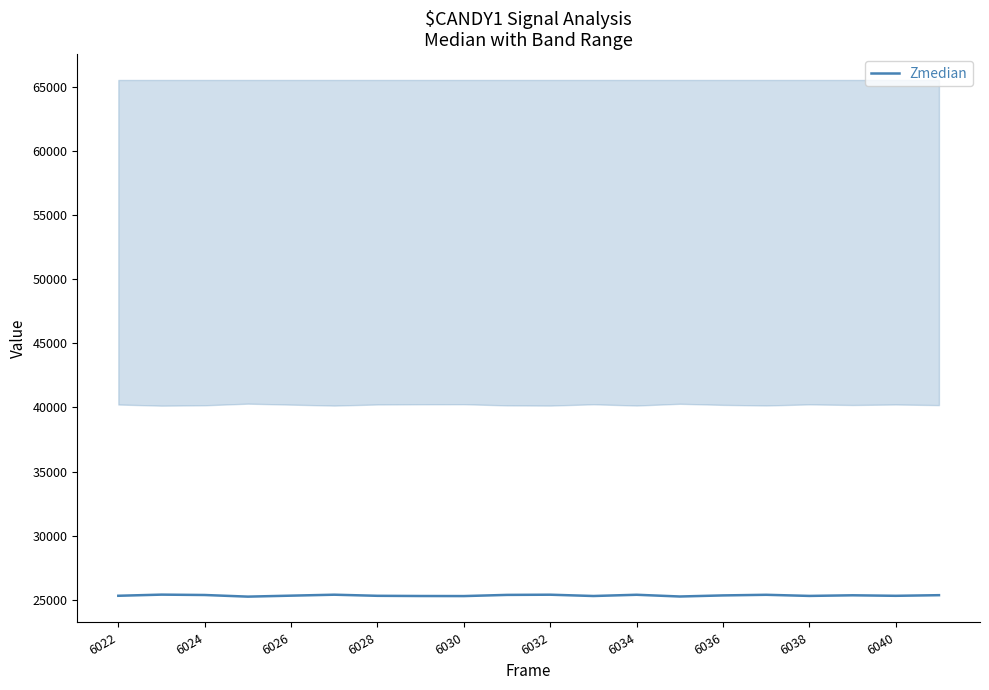

The Zmedian series shows 36881 at 6030. True or false?

False